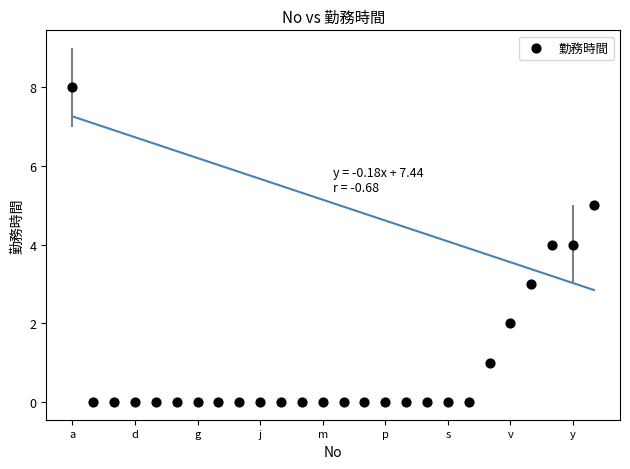

What is the range of Y values (max minus min)?

8